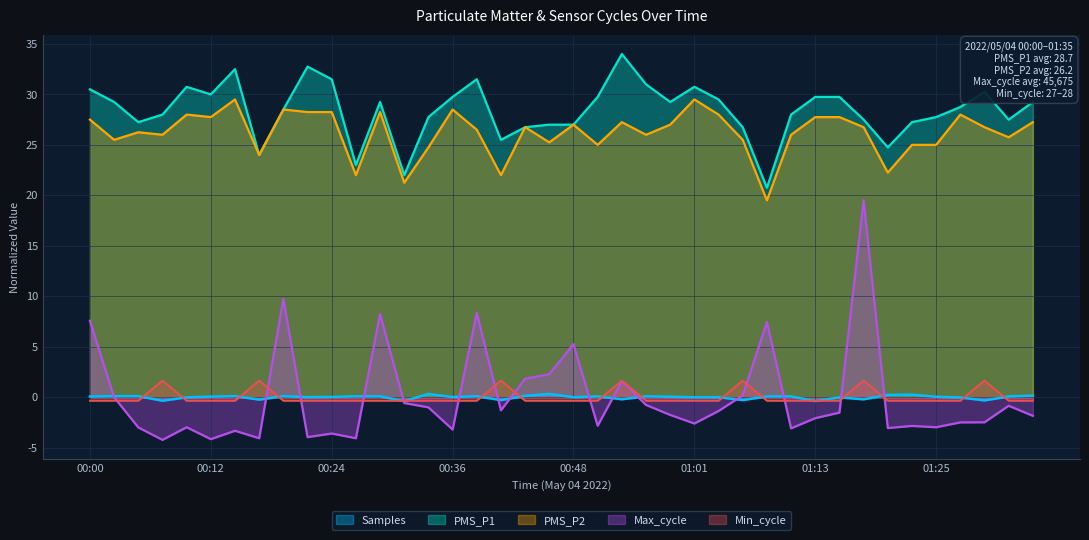

What is the label of the 38th point from the right?

00:05